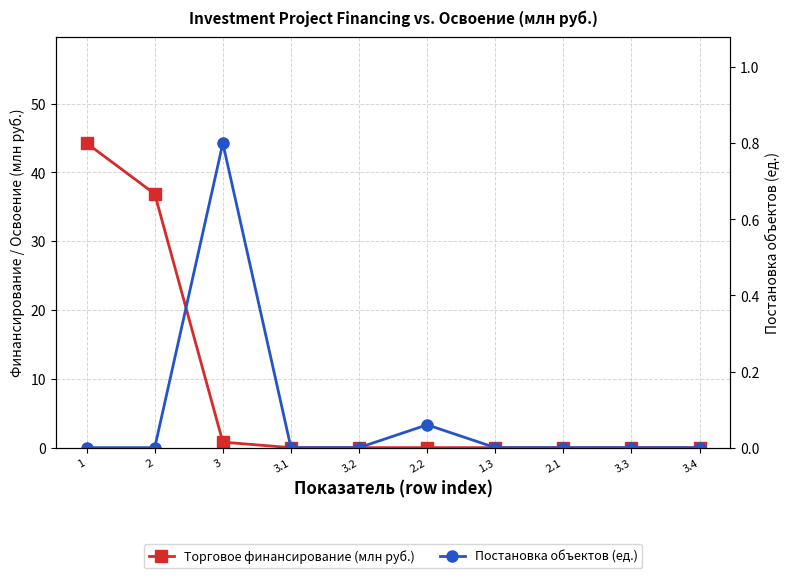

Between 2 and 2.2, which is larger?

2